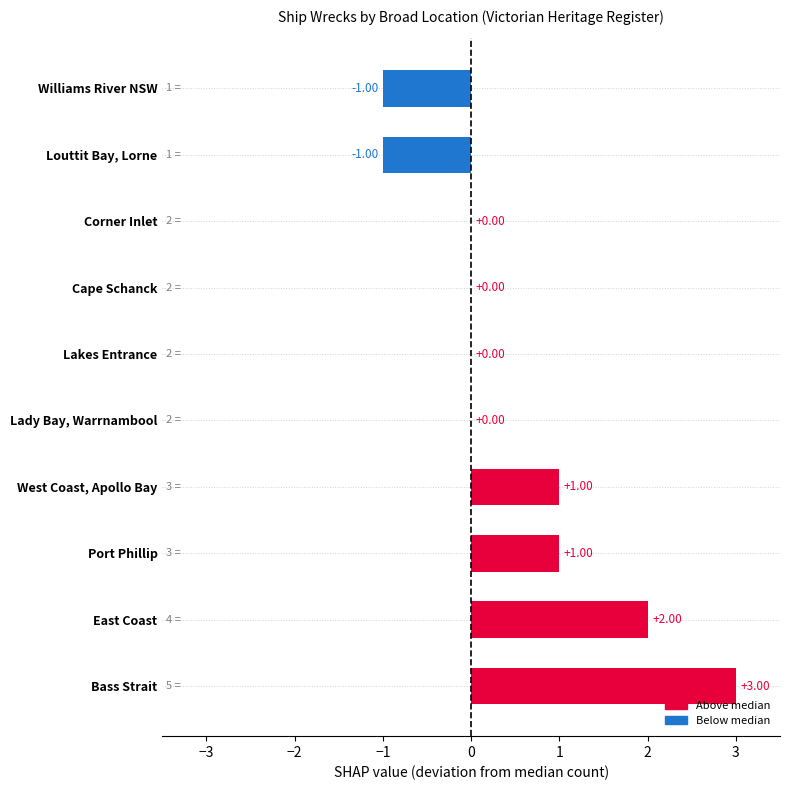

Which label corresponds to the largest value in the chart?

Bass Strait